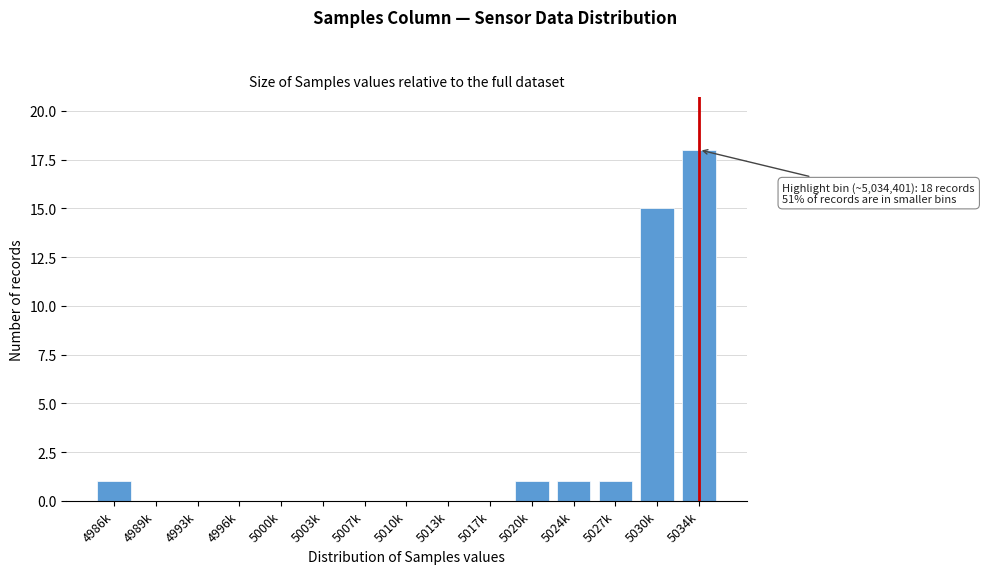

Reading left to right, transcribe all the data shown in this chart.

4986k=1	4989k=0	4993k=0	4996k=0	5000k=0	5003k=0	5007k=0	5010k=0	5013k=0	5017k=0	5020k=1	5024k=1	5027k=1	5030k=15	5034k=18